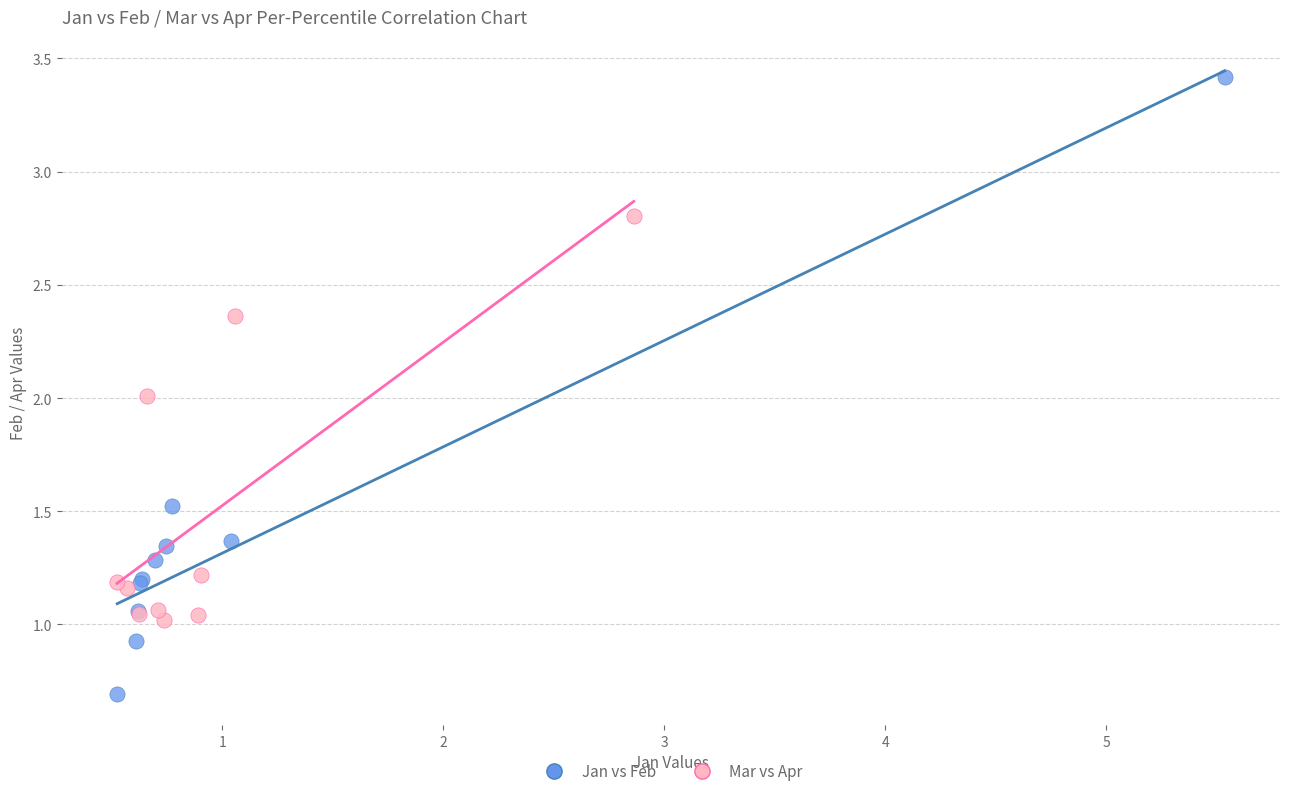

Which series has the widest spread of Y values?

Jan vs Feb